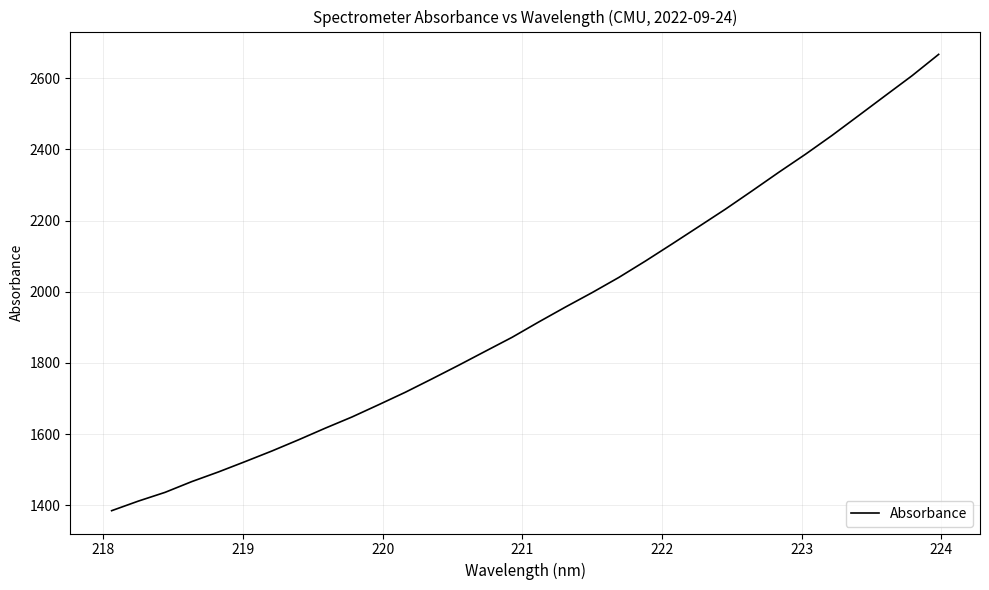

What is the smallest value displayed?

1384.6